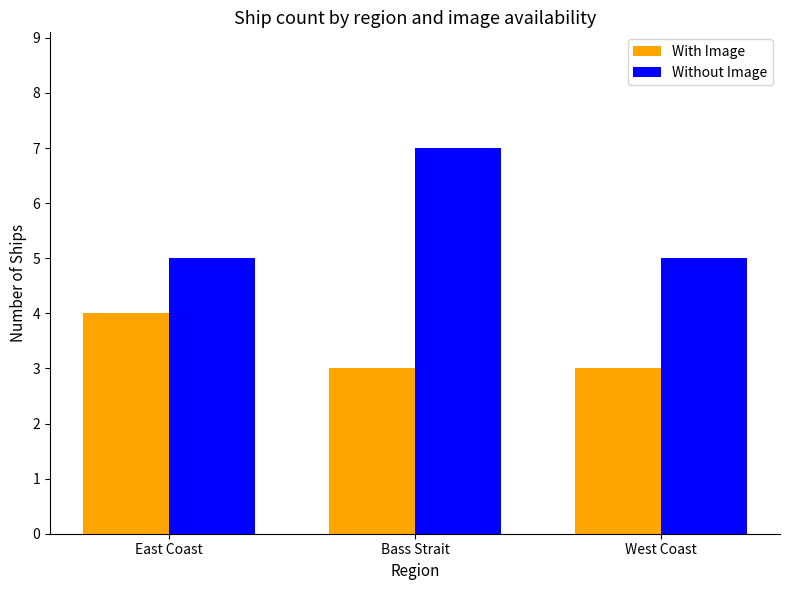

The Without Image series shows 7 at Bass Strait. True or false?

True